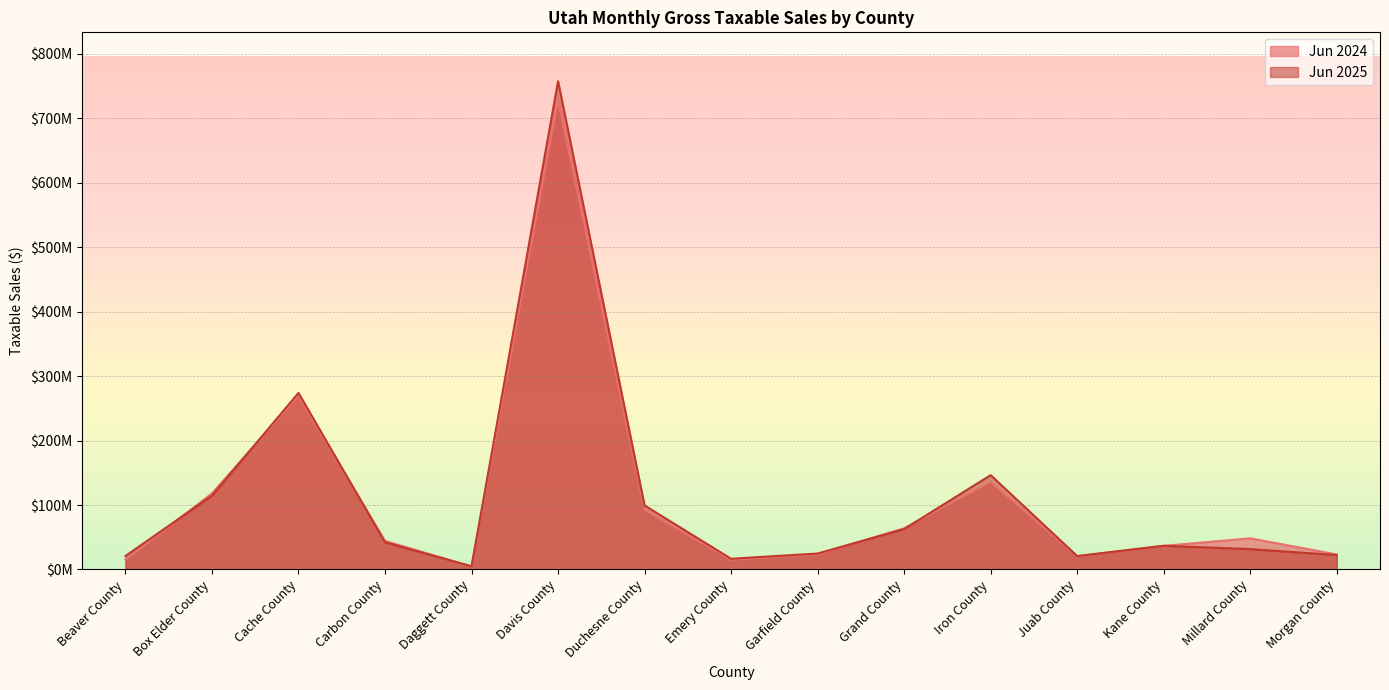

True or false: Jun 2025 and Jun 2024 intersect in this chart.

True